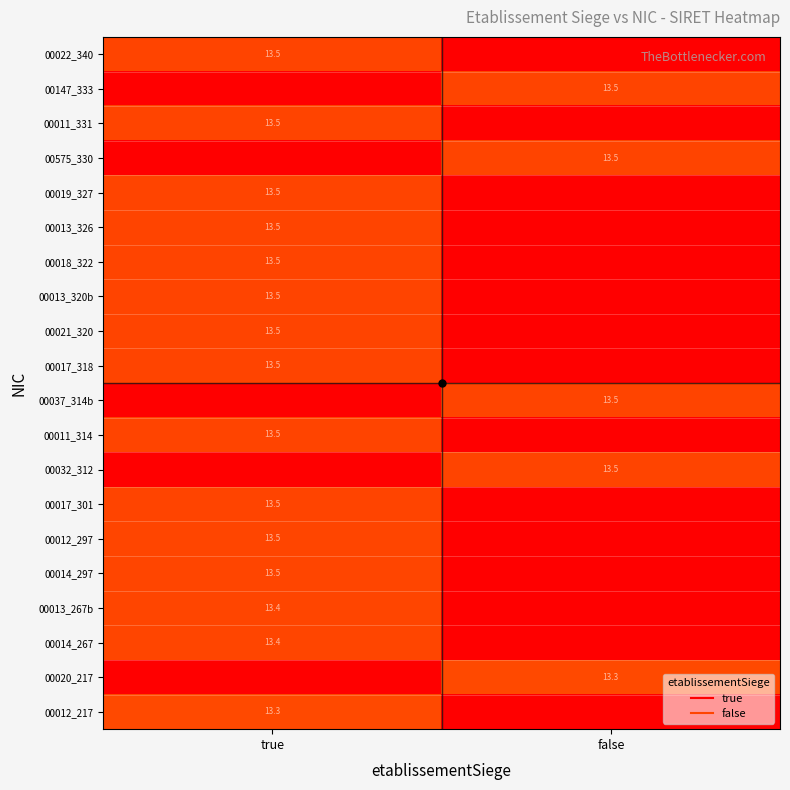

Which category has the highest value across all series?

true